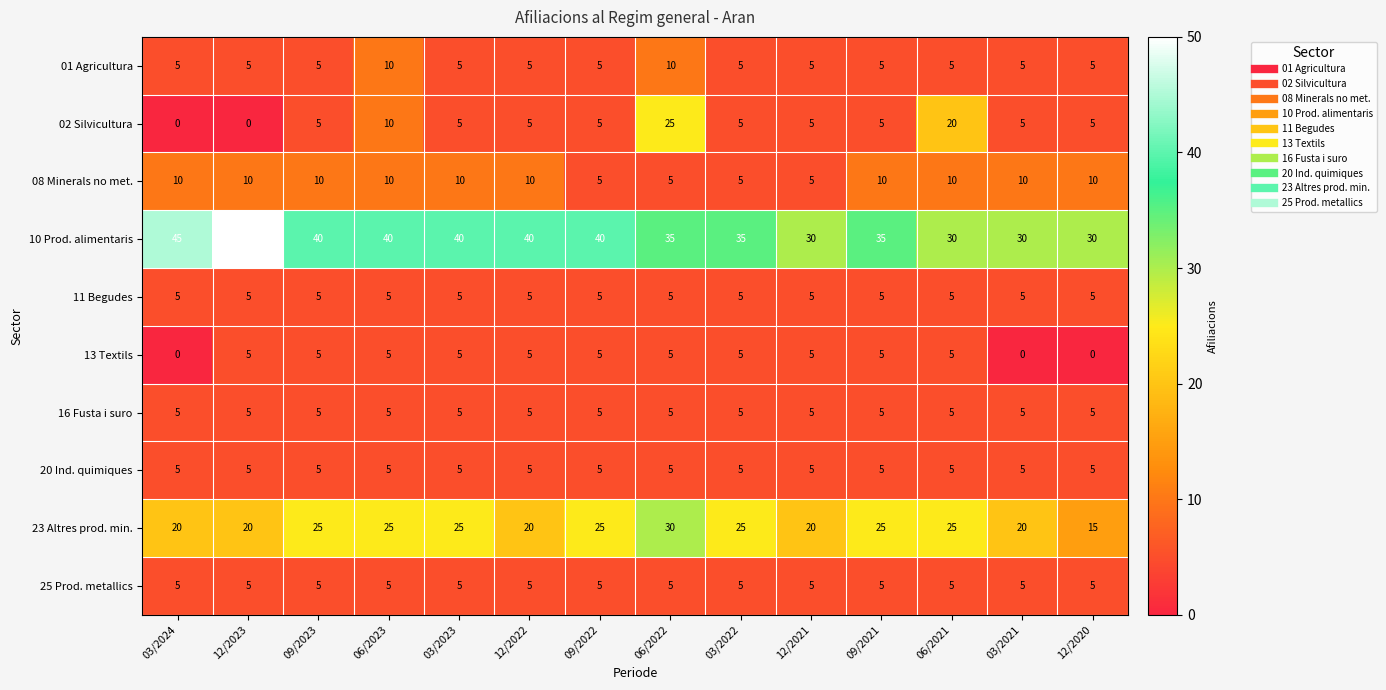

Which series has the widest spread of values?

02 Silvicultura